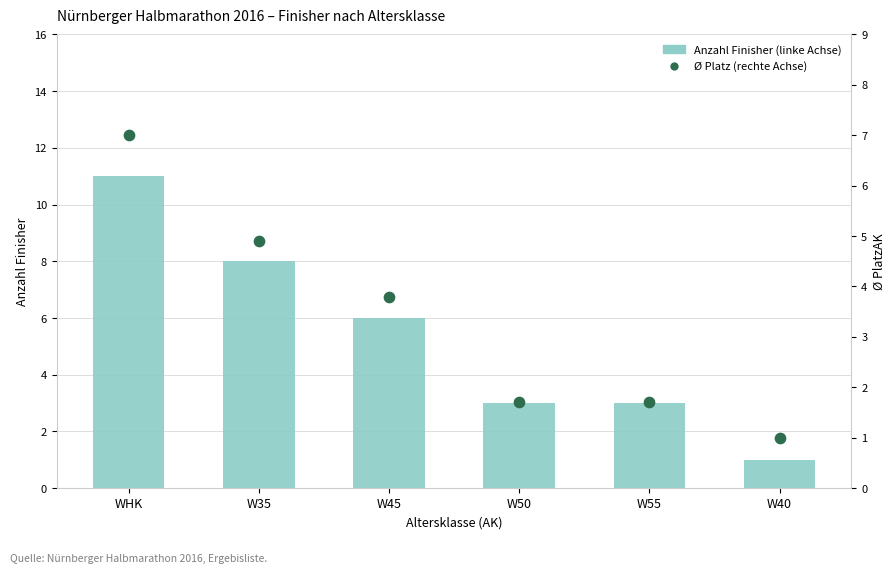

Which series has the largest total across all categories?

Anzahl Finisher (linke Achse)